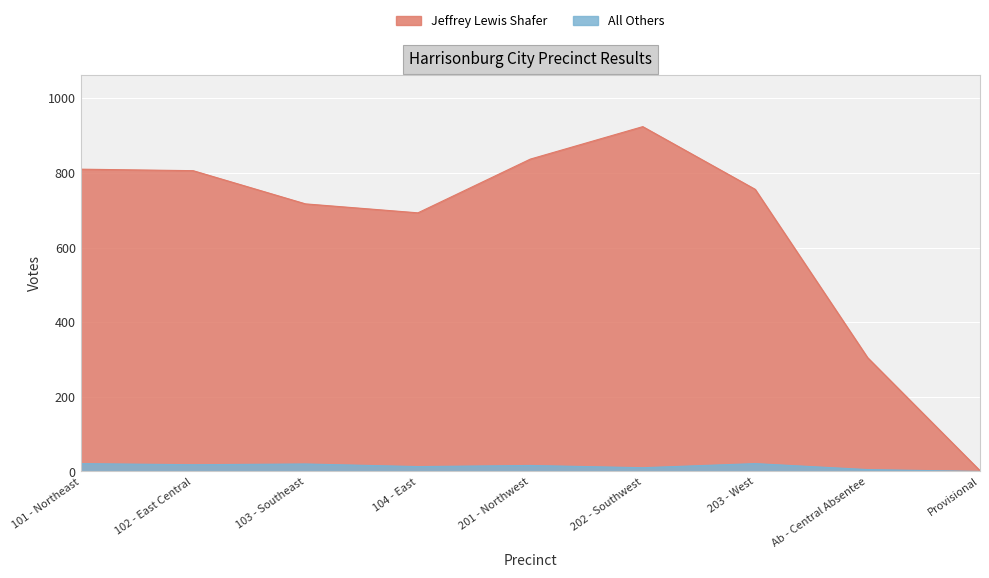

Reading right to left, transcribe all the data shown in this chart.

Jeffrey Lewis Shafer: Provisional=2	Ab - Central Absentee=305	203 - West=756	202 - Southwest=924	201 - Northwest=837	104 - East=693	103 - Southeast=717	102 - East Central=806	101 - Northeast=810
All Others: Provisional=0	Ab - Central Absentee=5	203 - West=21	202 - Southwest=10	201 - Northwest=16	104 - East=13	103 - Southeast=20	102 - East Central=18	101 - Northeast=21